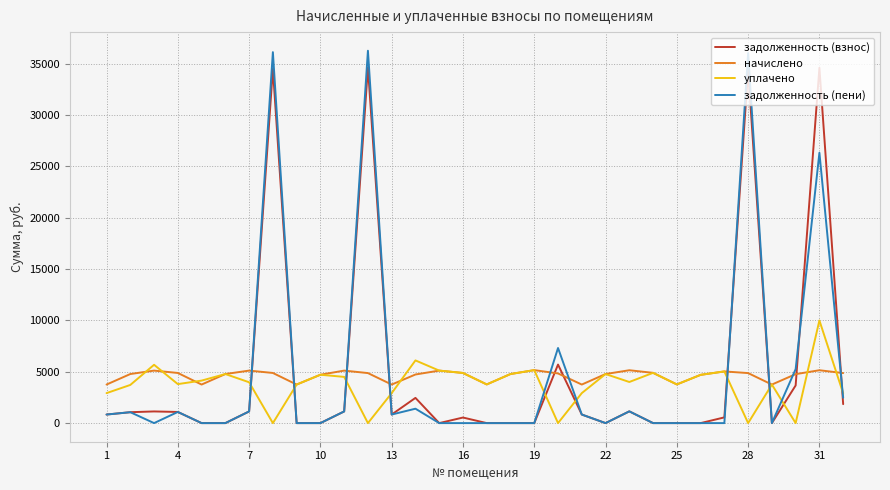

What is the difference between the maximum and minimum values in the задолженность (пени) series?

36276.5